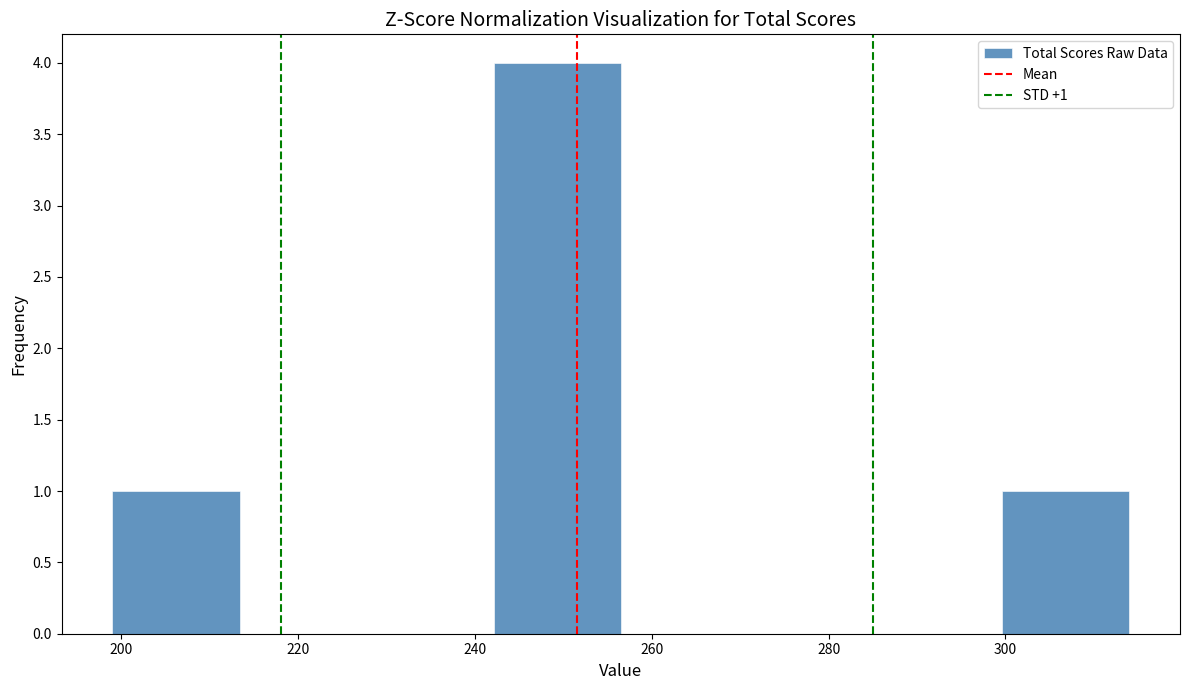

Over which range of the x-axis is the bar tallest?

242 to 256